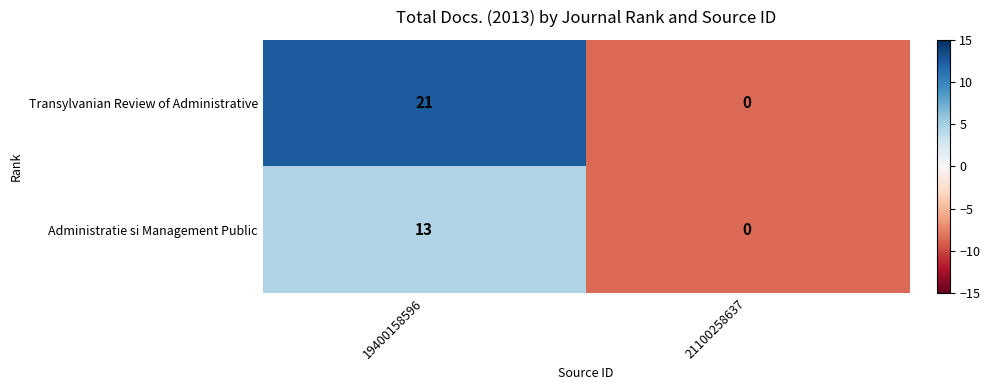

Reading left to right, what are all the values shown in this chart?

Transylvanian Review of Administrative: 21	0
Administratie si Management Public: 13	0